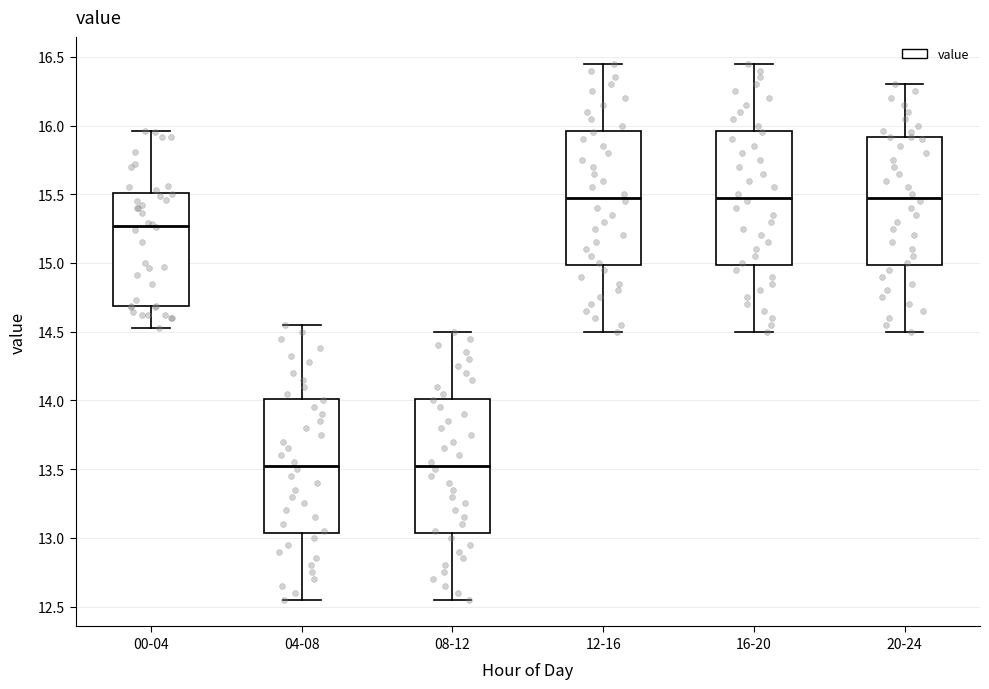

Reading left to right, read every box against the y-axis: the position of its median line, the range the box covers, and the ends of its whiskers. The values are not printed on the chart, so give them approximately, as read against the axis.

00-04: median 15.25, box 14.70 to 15.50, whiskers 14.55 to 15.95
04-08: median 13.55, box 13.05 to 14.00, whiskers 12.55 to 14.55
08-12: median 13.55, box 13.05 to 14.00, whiskers 12.55 to 14.50
12-16: median 15.50, box 15.00 to 15.95, whiskers 14.50 to 16.45
16-20: median 15.50, box 15.00 to 15.95, whiskers 14.50 to 16.45
20-24: median 15.50, box 15.00 to 15.90, whiskers 14.50 to 16.30